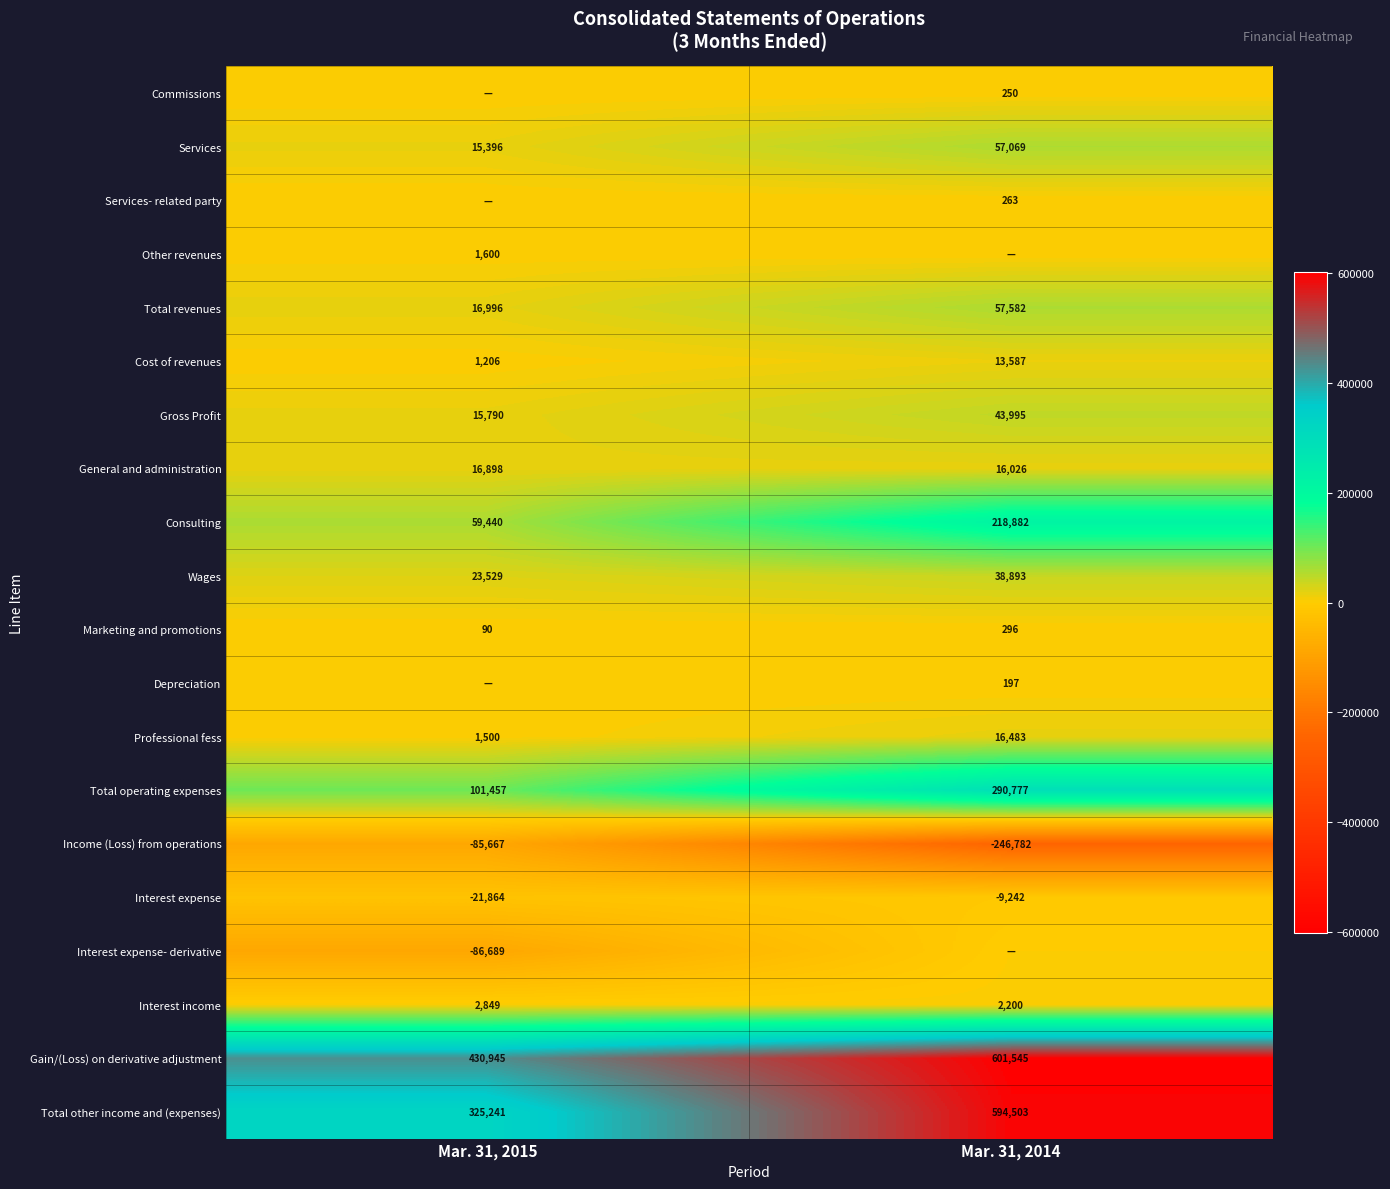

The value of Cost of revenues at Mar. 31, 2015 is 750. True or false?

False